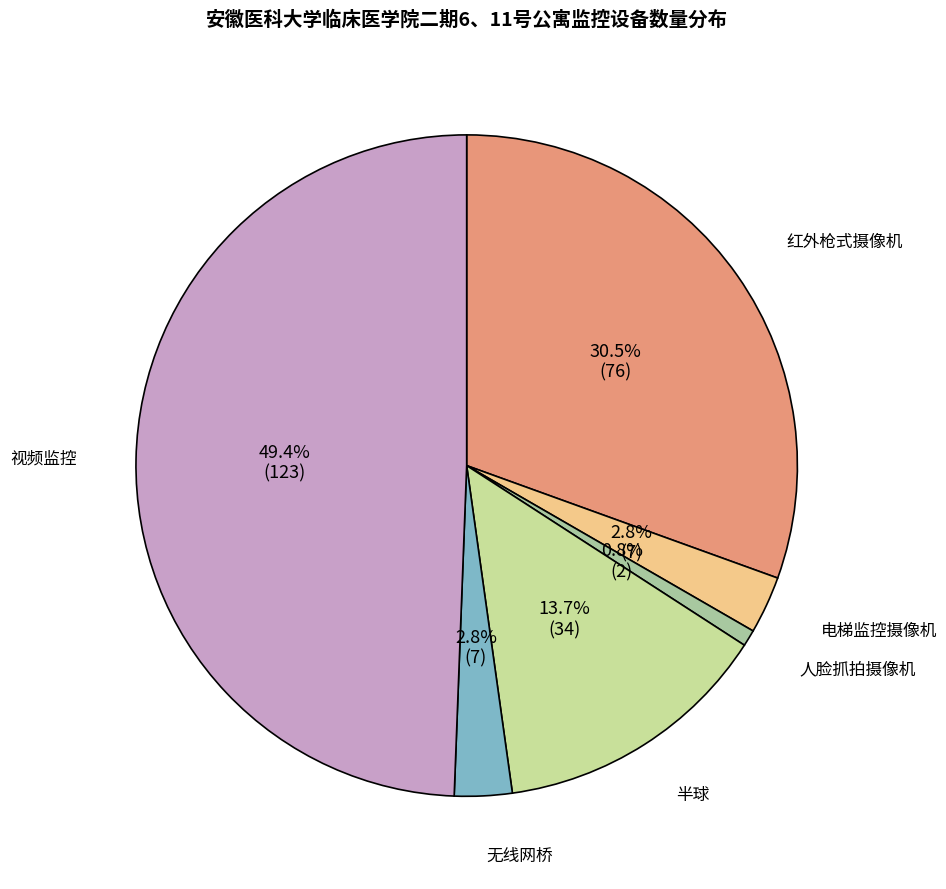

Does any single category account for the majority?

No